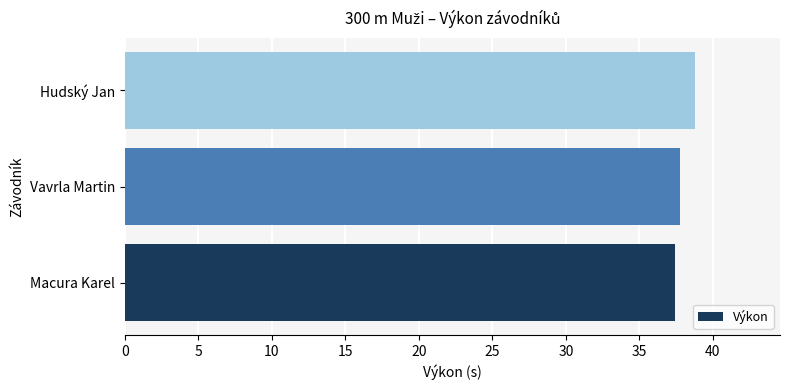

Between Macura Karel and Hudský Jan, which is larger?

Hudský Jan